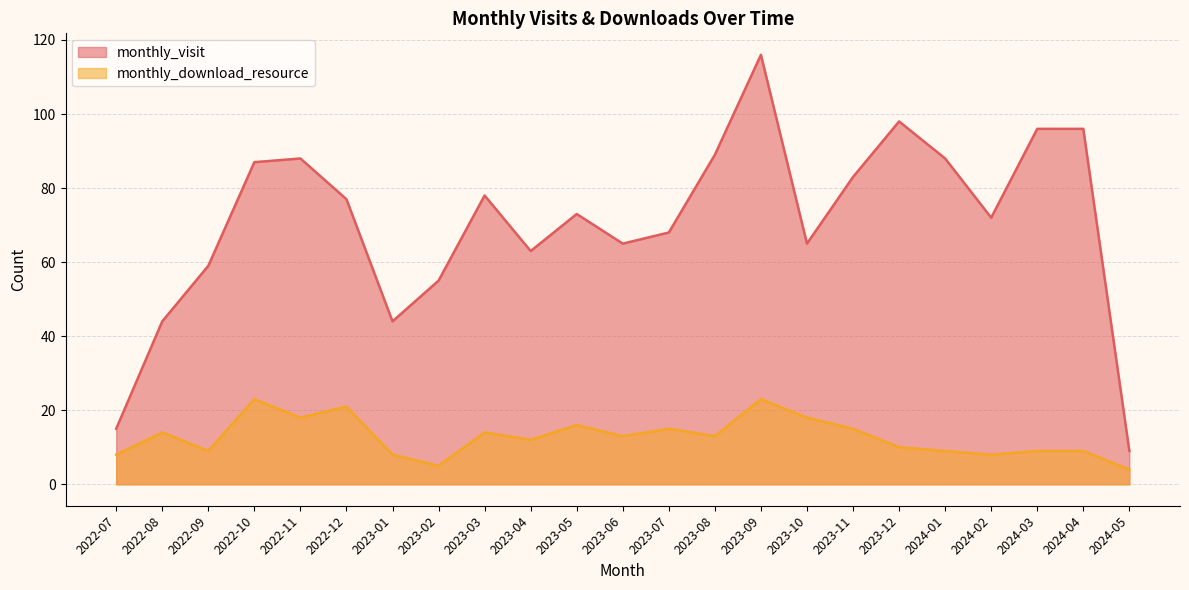

What is the greatest value displayed?

116